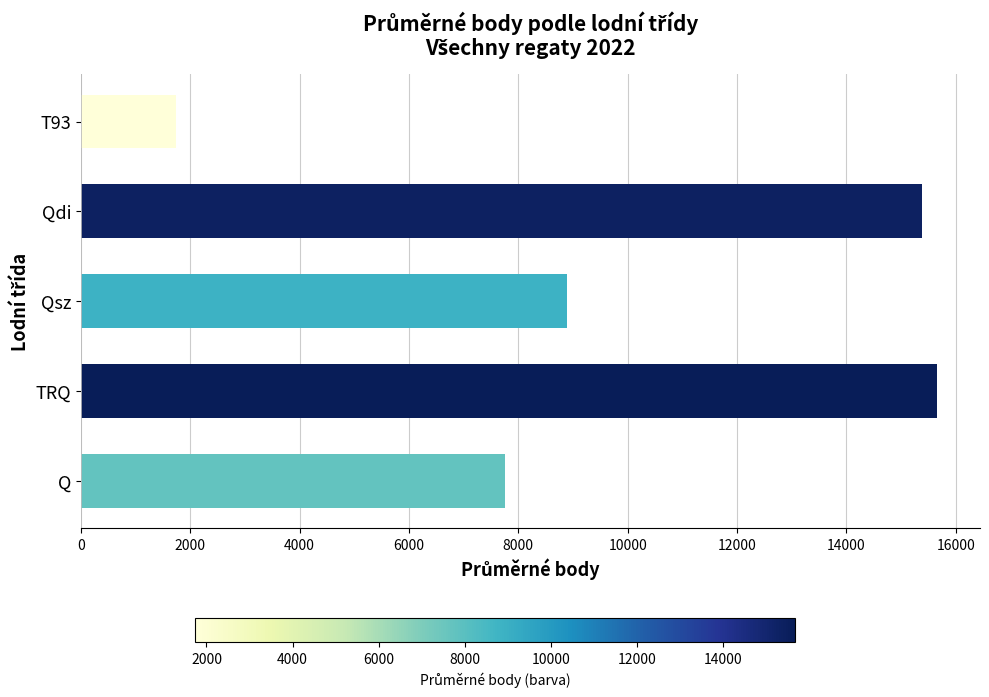

How many values exceed 8899?

3